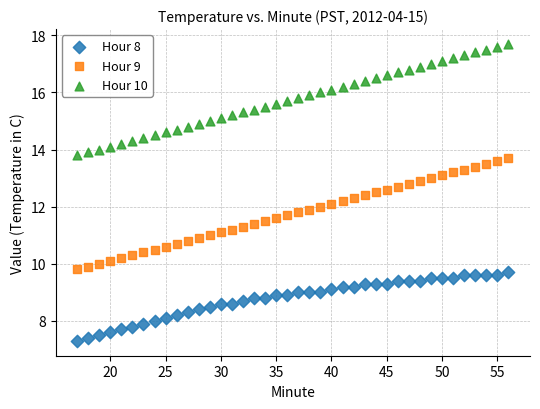

Which series reaches the minimum Y coordinate?

Hour 8